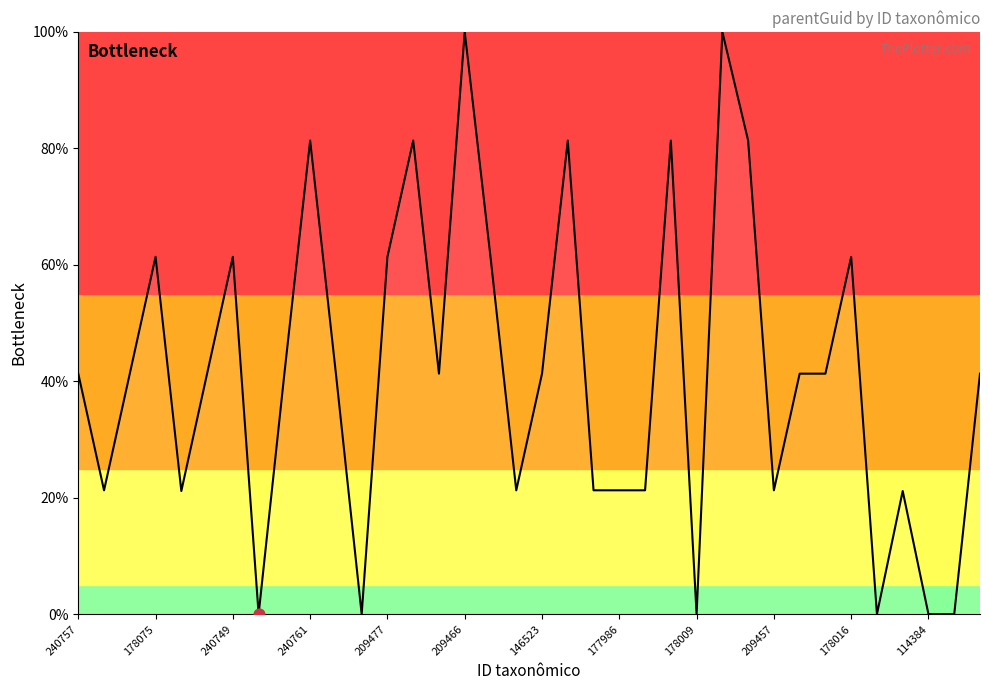

What is the greatest value displayed?

100.0